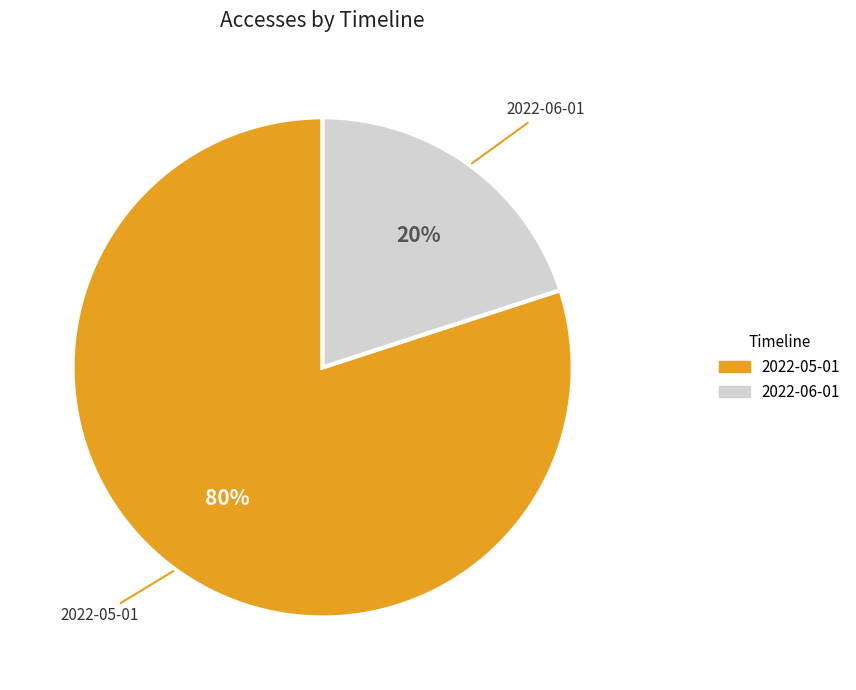

Which slice is the smallest?

2022-06-01